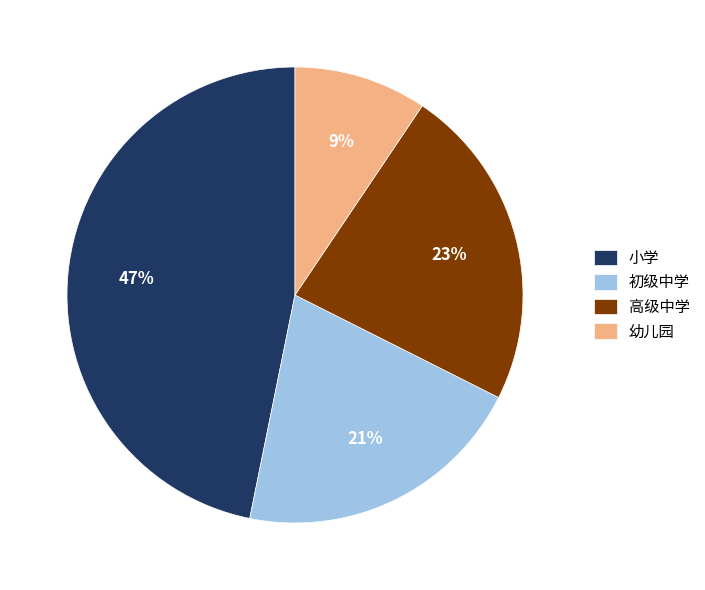

Which category has the biggest portion of the pie?

小学